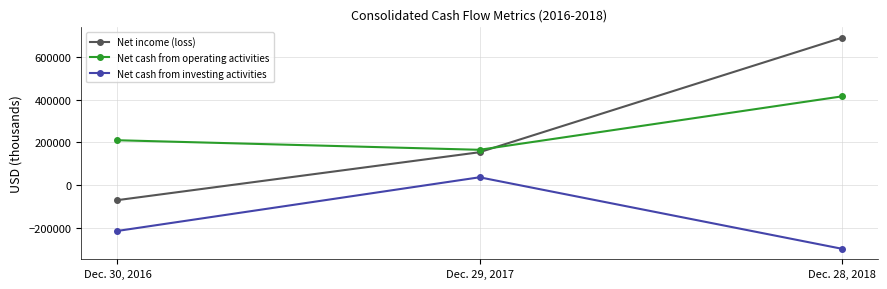

What is the approximate value of Net cash from operating activities at Dec. 30, 2016, to the nearest 100?

210400